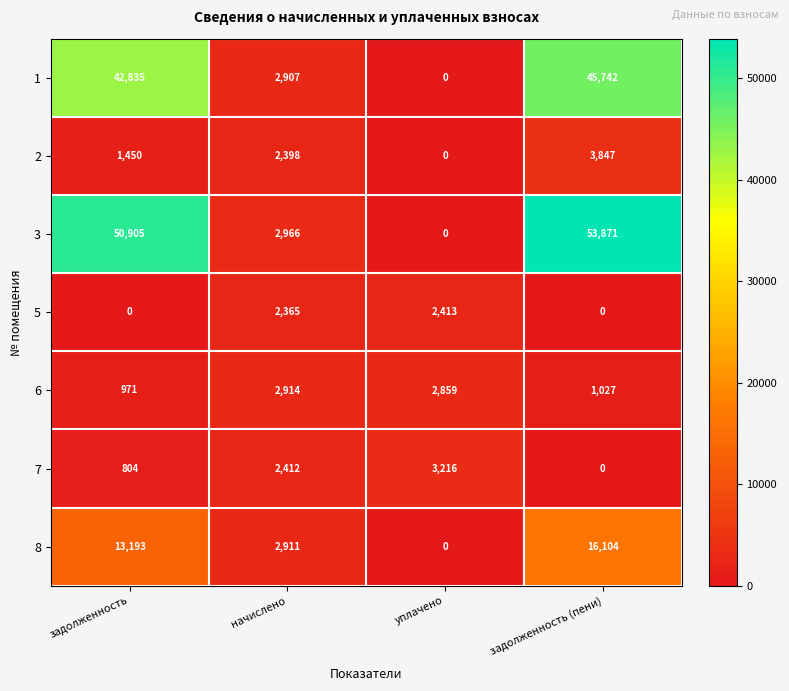

True or false: 3 has a value of 87014 at задолженность.

False